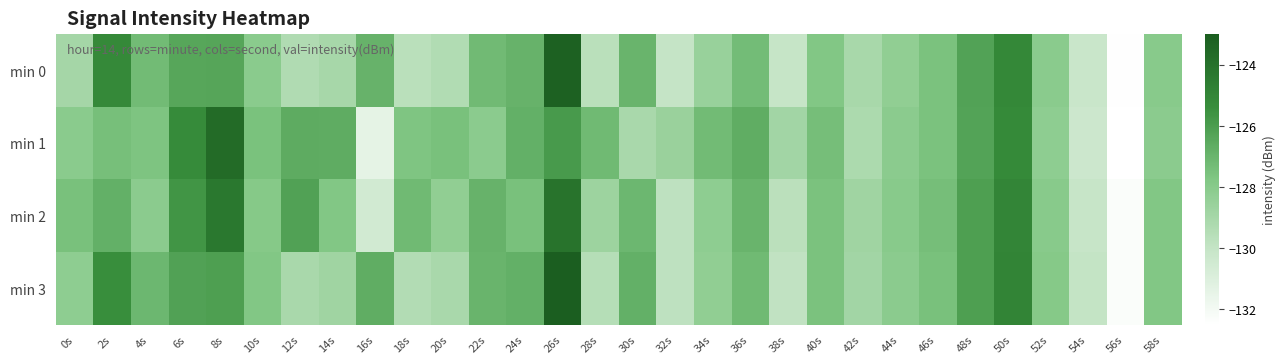

At how many categories does at least one series exceed -126?

5